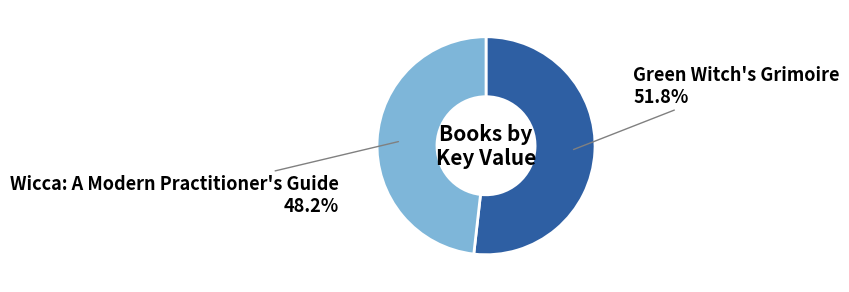

What is the majority slice?

Green Witch's Grimoire